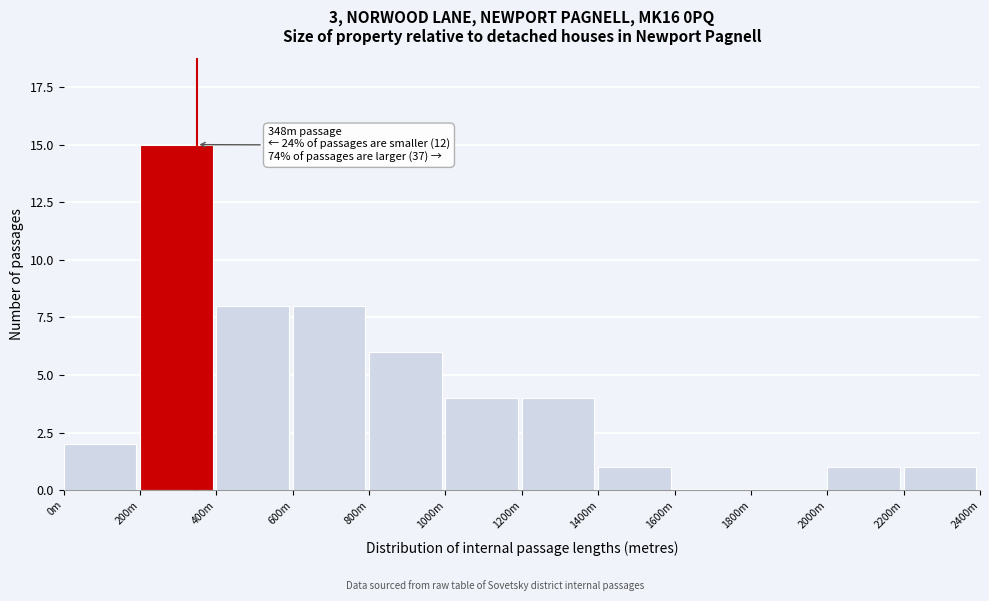

Reading left to right, list all the values displayed in this chart.

0m=2	200m=15	400m=8	600m=8	800m=6	1000m=4	1200m=4	1400m=1	1600m=0	1800m=0	2000m=1	2200m=1